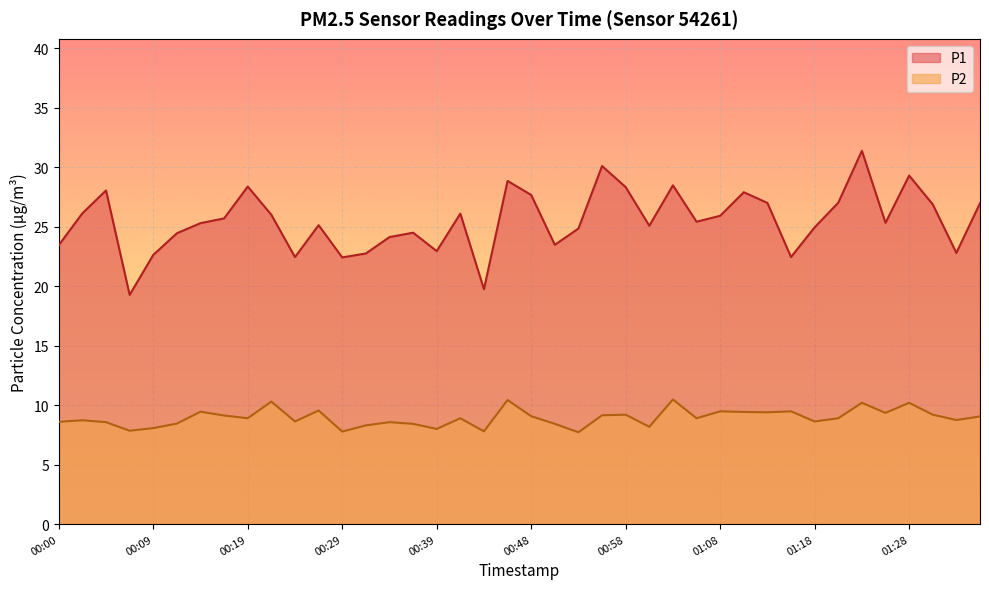

What is the minimum value shown in the chart?

7.7